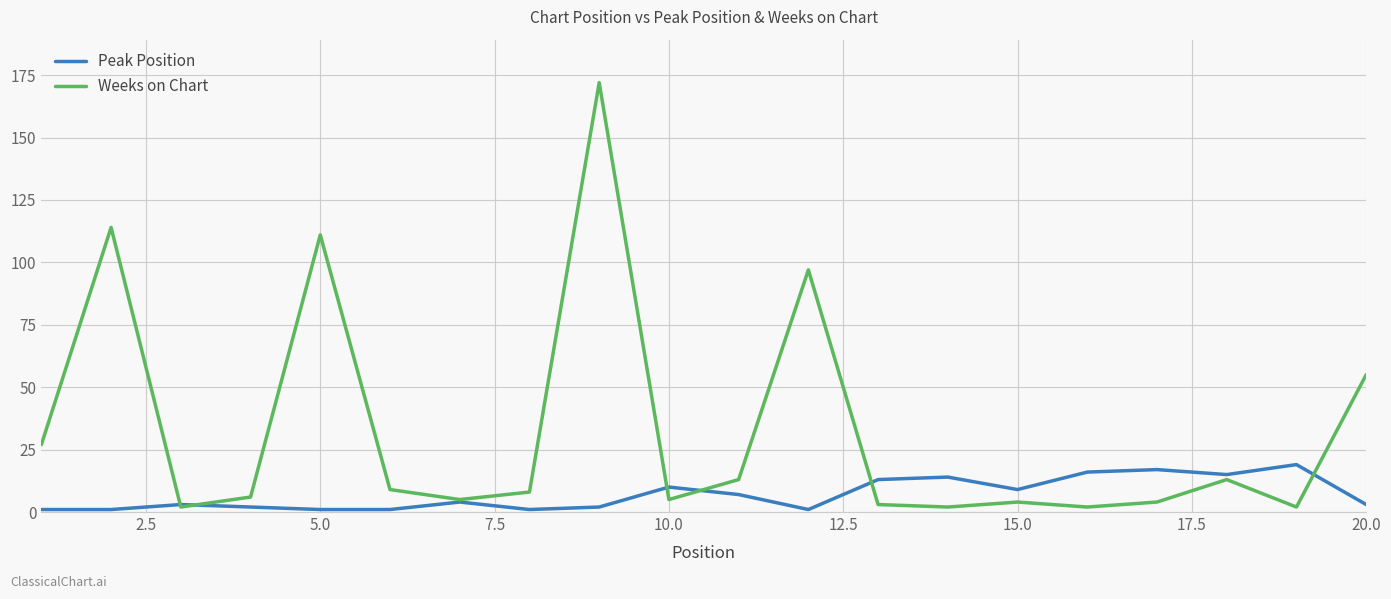

What is the minimum value for Peak Position?

1